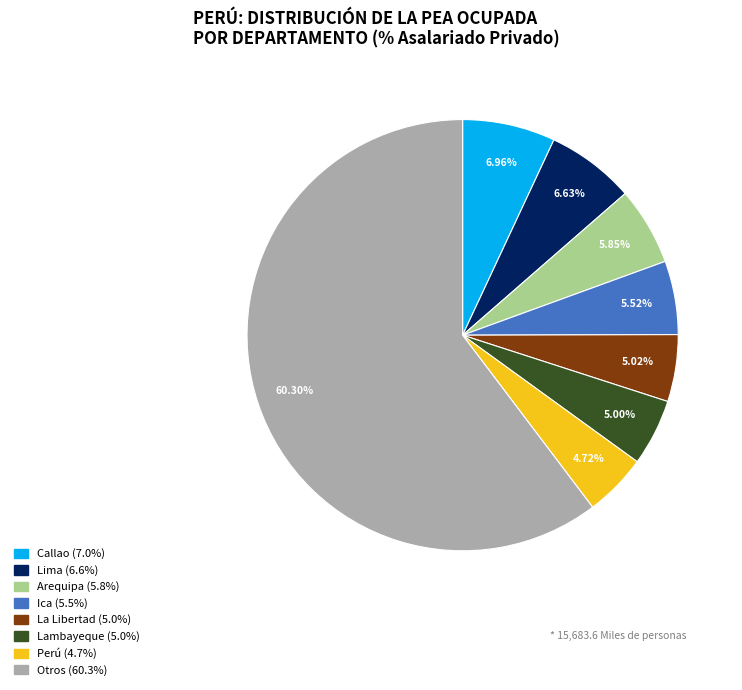

Does any single category account for the majority?

Yes